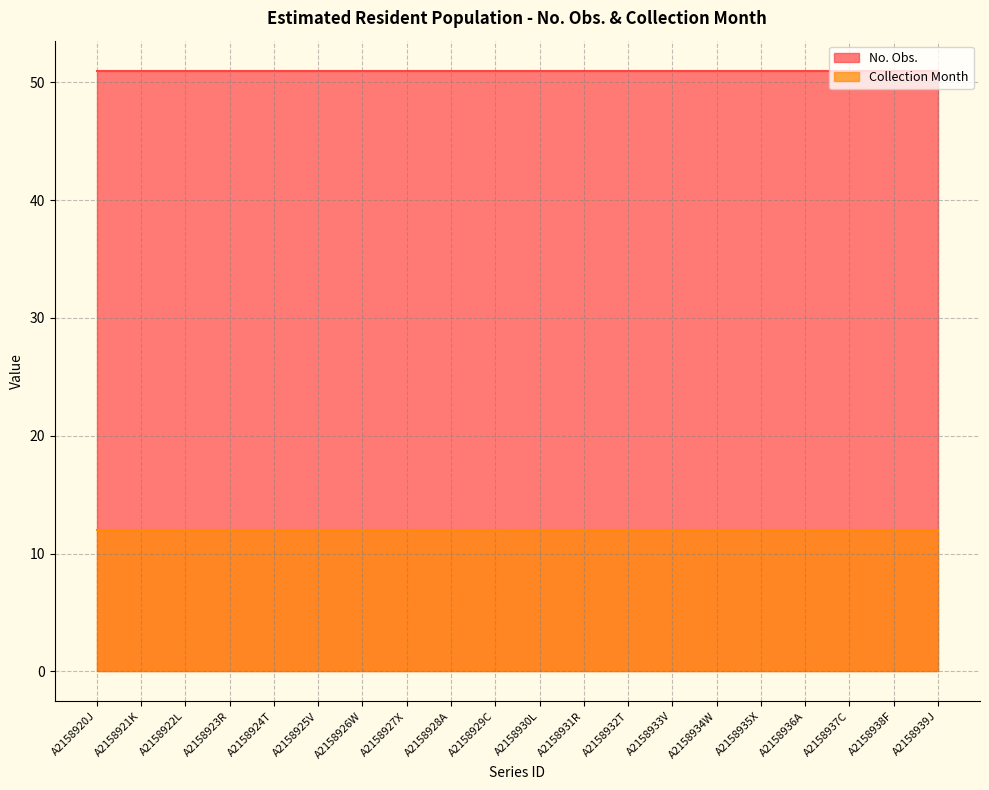

Rank the series by their average value, from lowest to highest.

Collection Month, No. Obs.